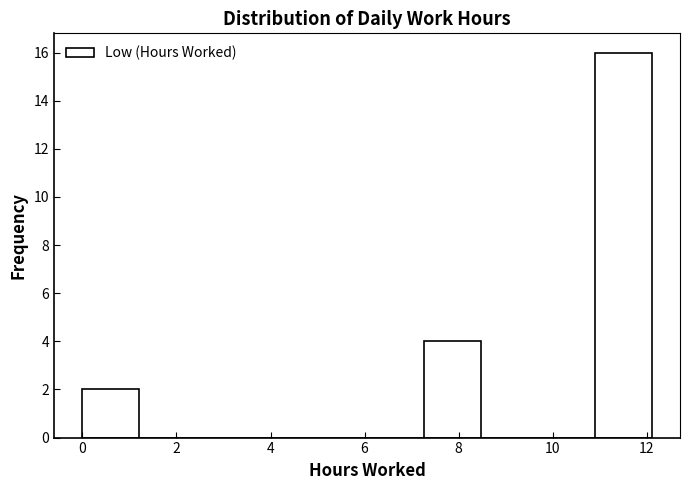

How tall is the bar that spans 10.8 to 12.2 on the x-axis? Neither the bar edges nor the heights are printed on the chart, so give them approximately, as read against the axes.

16